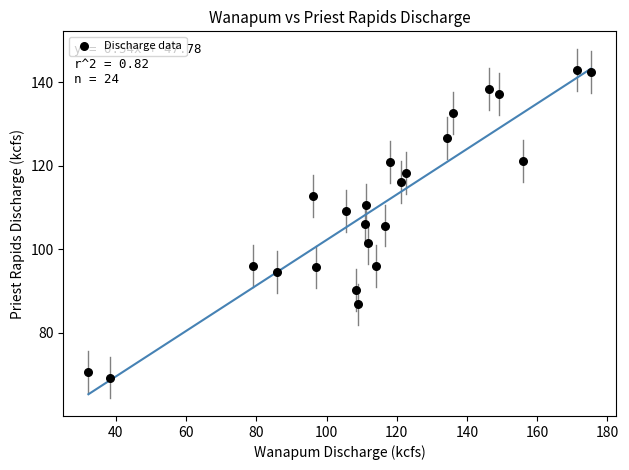

What is the range of Y values (max minus min)?

73.7